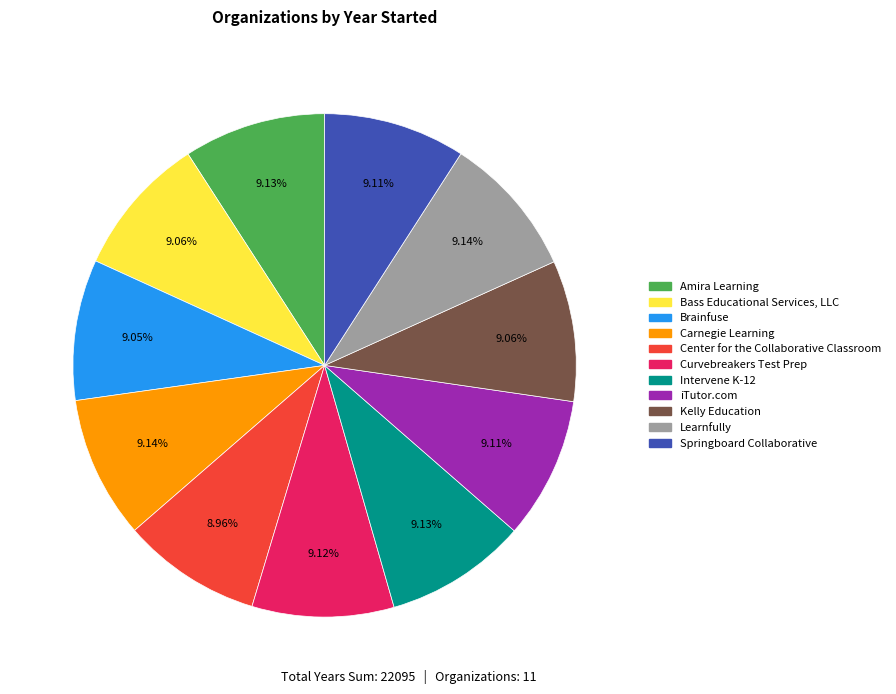

To the nearest percent, what percentage of the pie is Center for the Collaborative Classroom?

9%